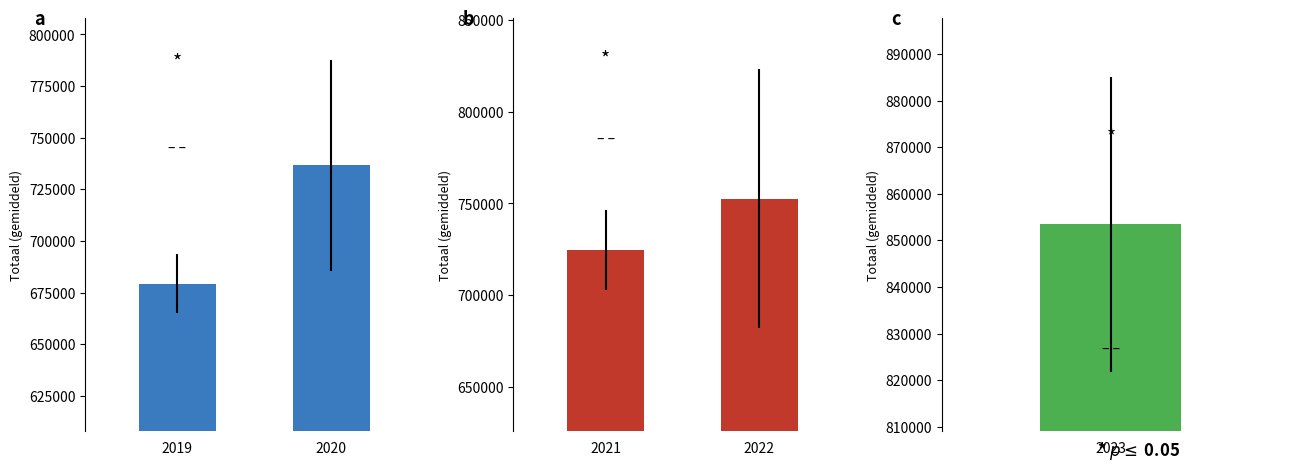

At 2019, list the series in order from smallest to largest.

a, b